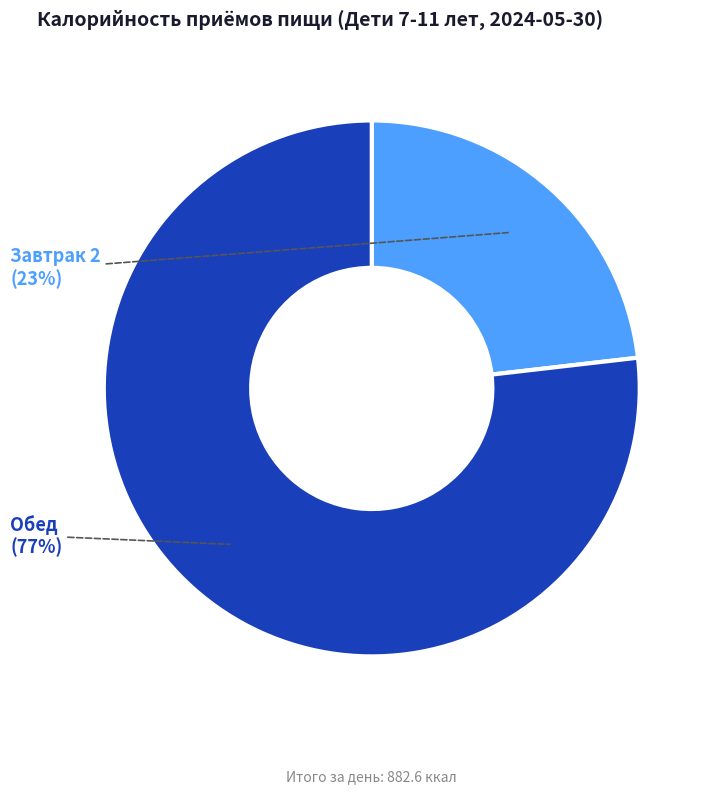

Is Обед the majority of the pie?

Yes